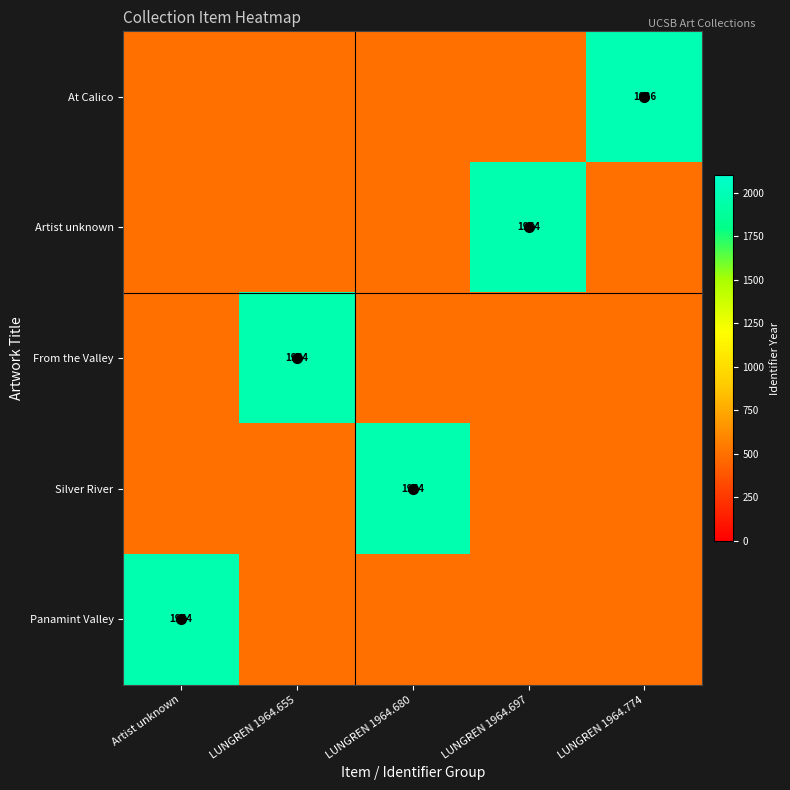

True or false: Silver River has a value of 1964 at LUNGREN 1964.680.

True